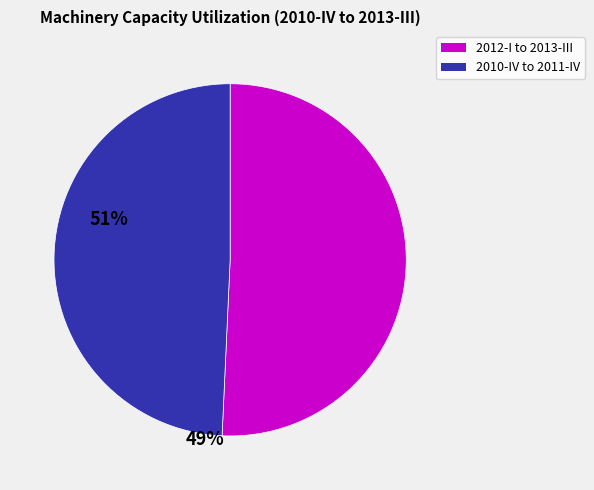

Is there any slice that represents more than half of the pie?

Yes